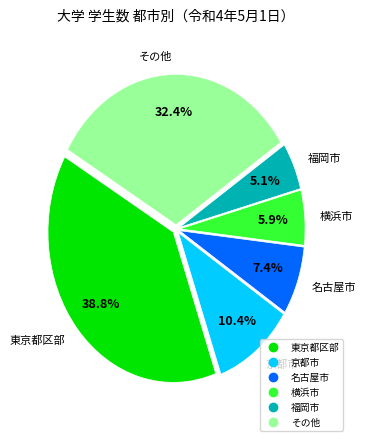

Does any single category account for the majority?

No